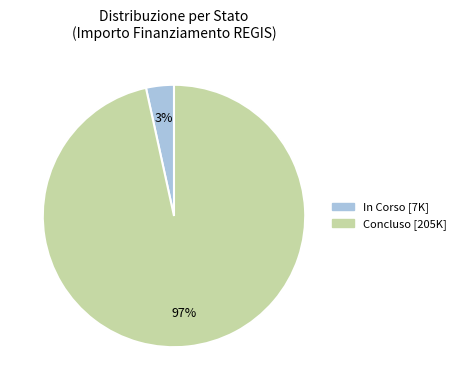

Is there any slice that represents more than half of the pie?

Yes